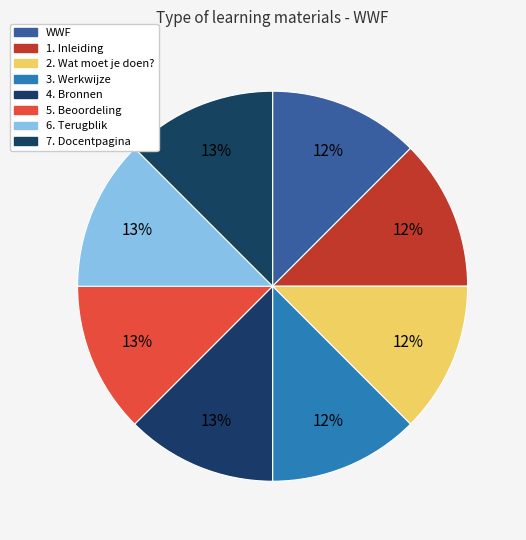

True or false: 2. Wat moet je doen? accounts for 12% of the total.

True